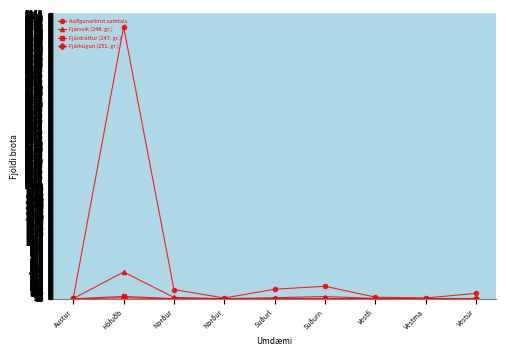

How many data points does each series have?

9